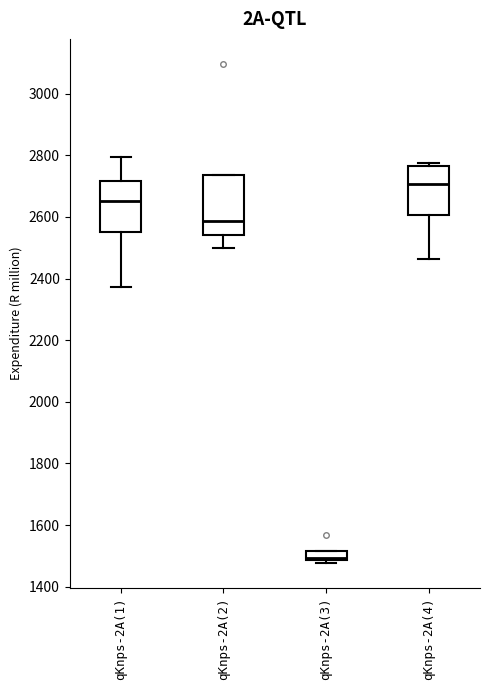

Where does the median line of the box for qKnps-2A(1) sit on the y-axis? The values are not printed on the chart, so give them approximately, as read against the axis.

2660